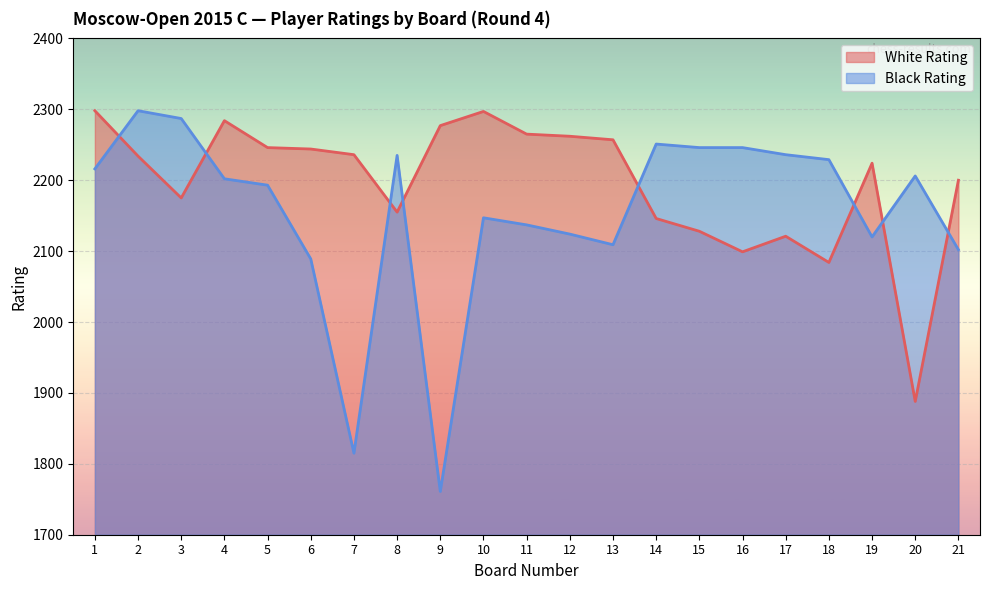

Where does the Black Rating series first go above 2202?

1